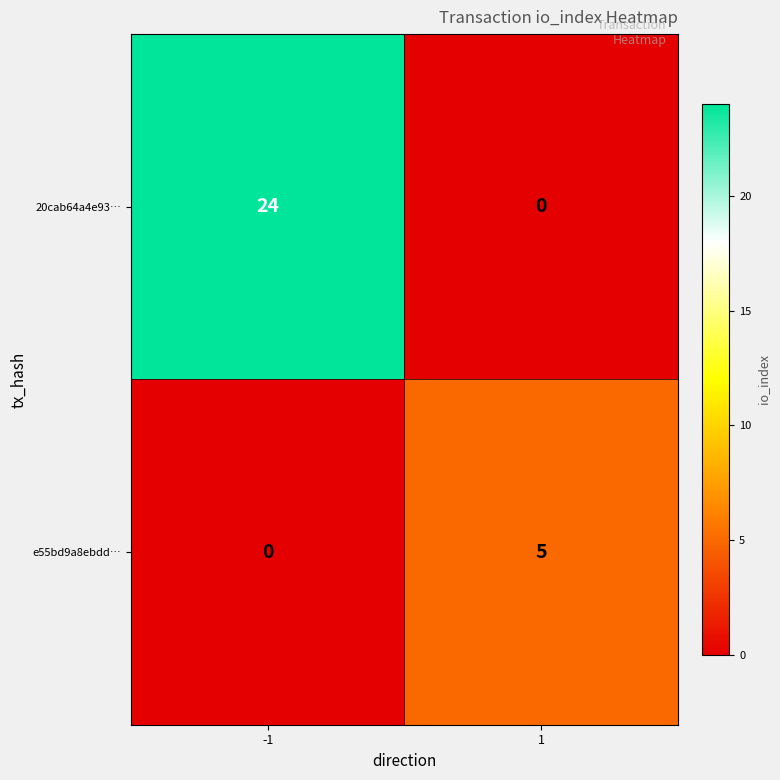

What is the approximate value of 20cab64a4e93… at -1?

24